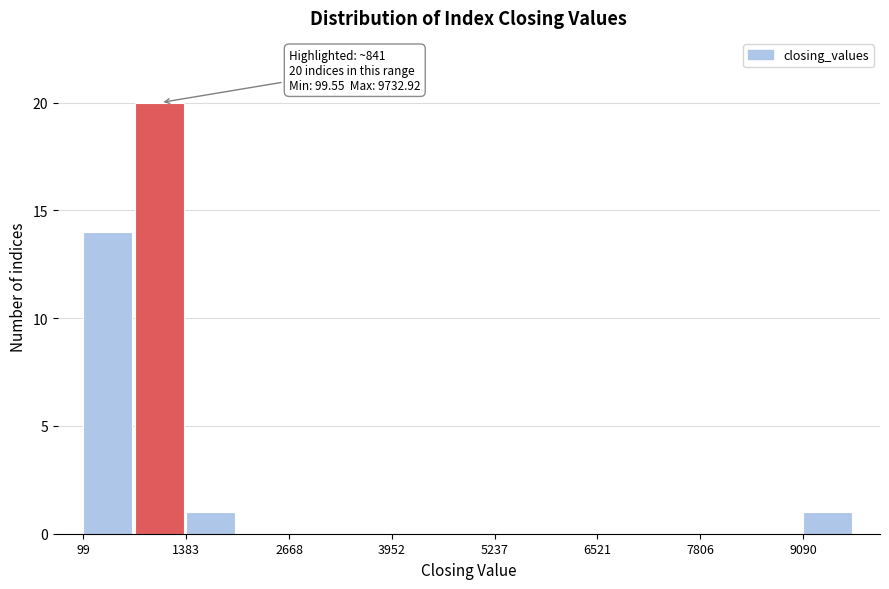

Around what value on the x-axis is the tallest bar? Give the approximate position of its centre, as read against the axis.

1000